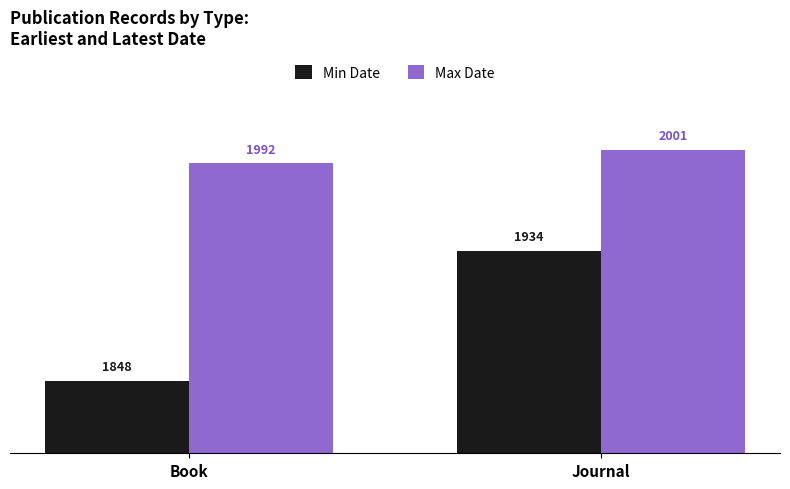

The value of Max Date at Book is 1992. True or false?

True